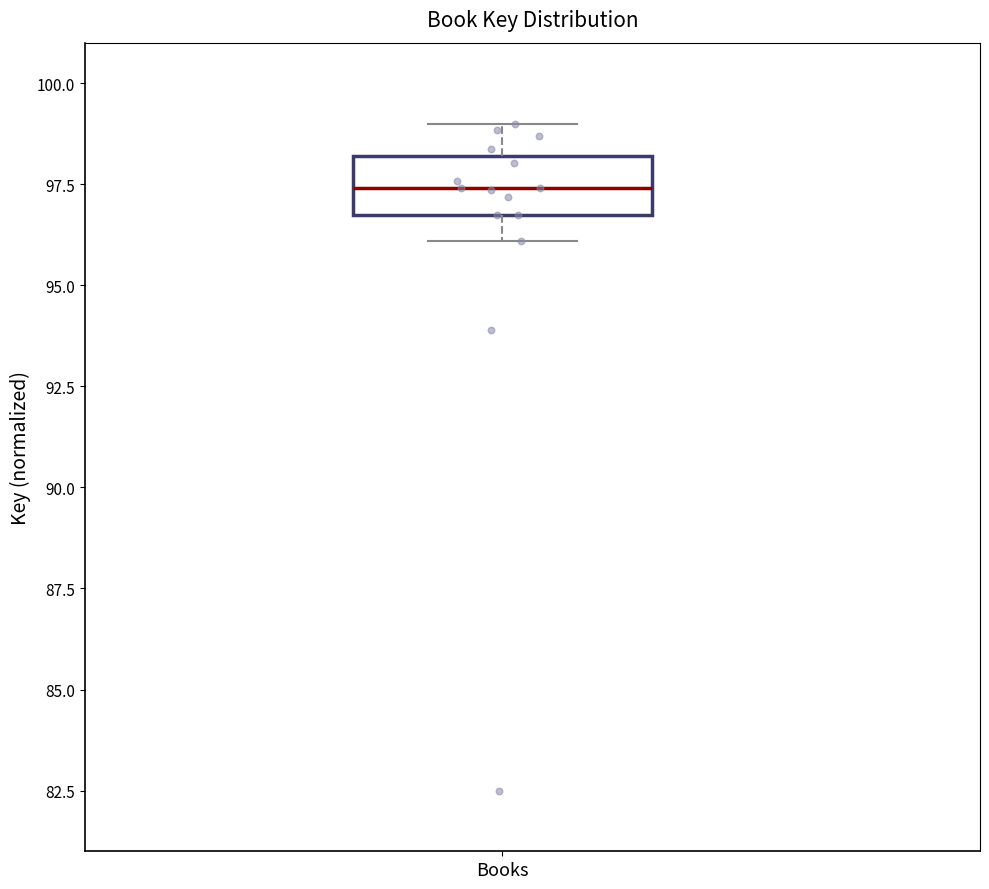

Read this box plot against the y-axis: the position of the median line, the range covered by the box, and the ends of both whiskers. The values are not printed on the chart, so give them approximately, as read against the axis.

median 97.5, box 96.5 to 98.0, whiskers 96.0 to 99.0